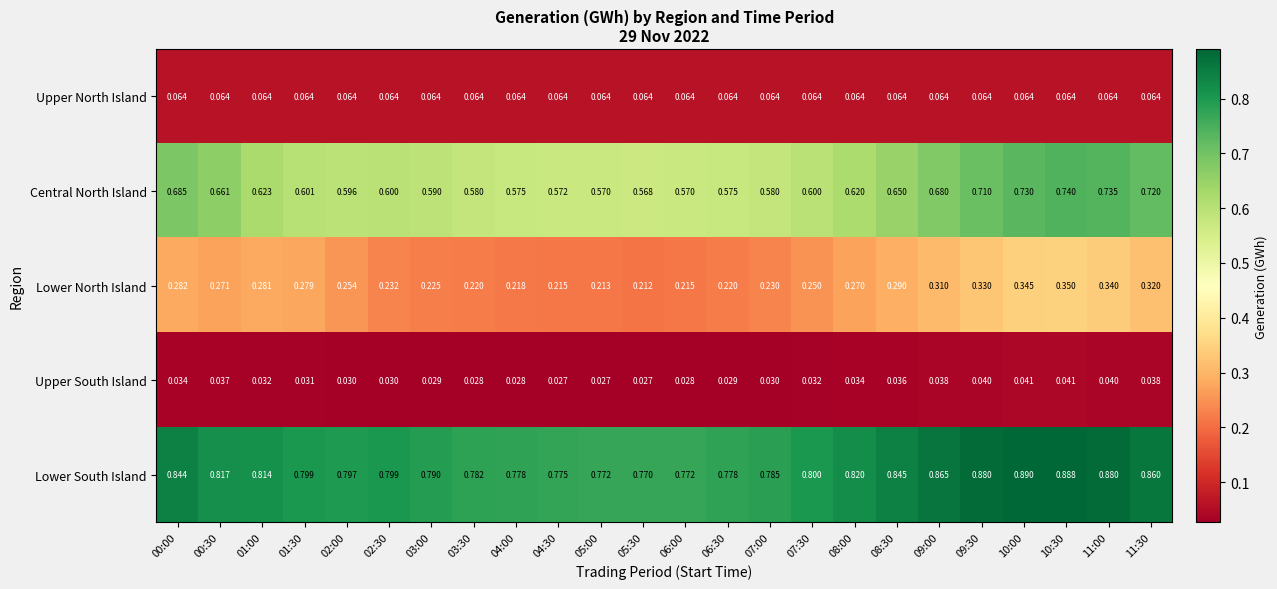

Count the number of data series in this chart.

5